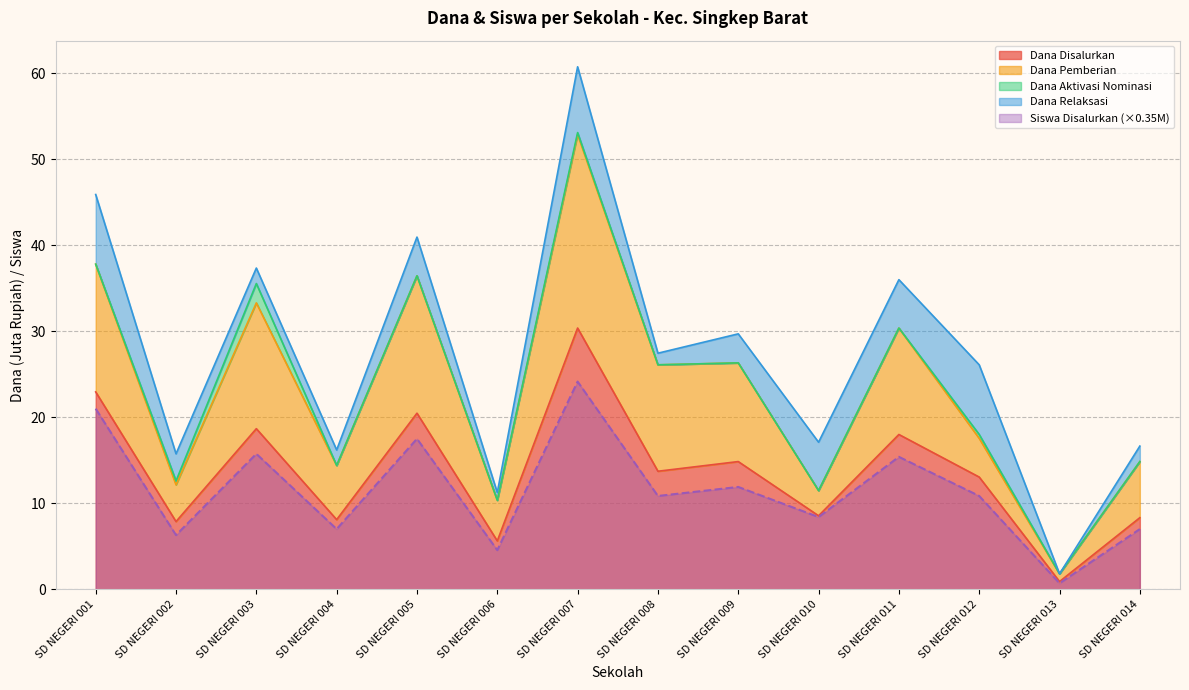

What is the sum of all Dana Disalurkan values?

191.5